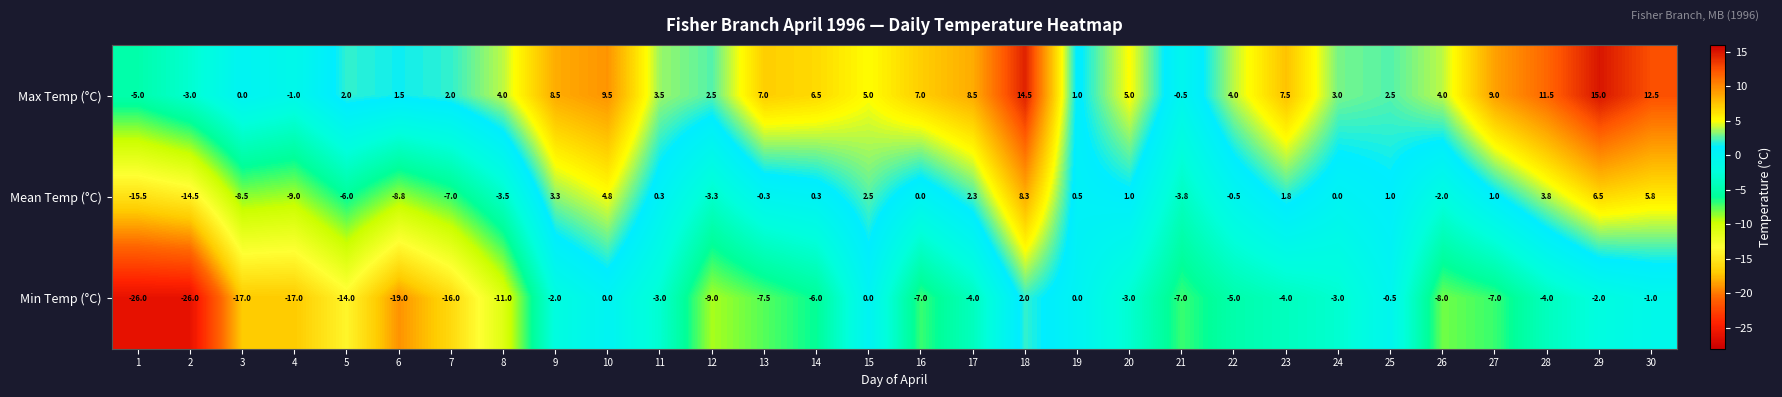

What value does the Max Temp (°C) series have at 15?

5.0